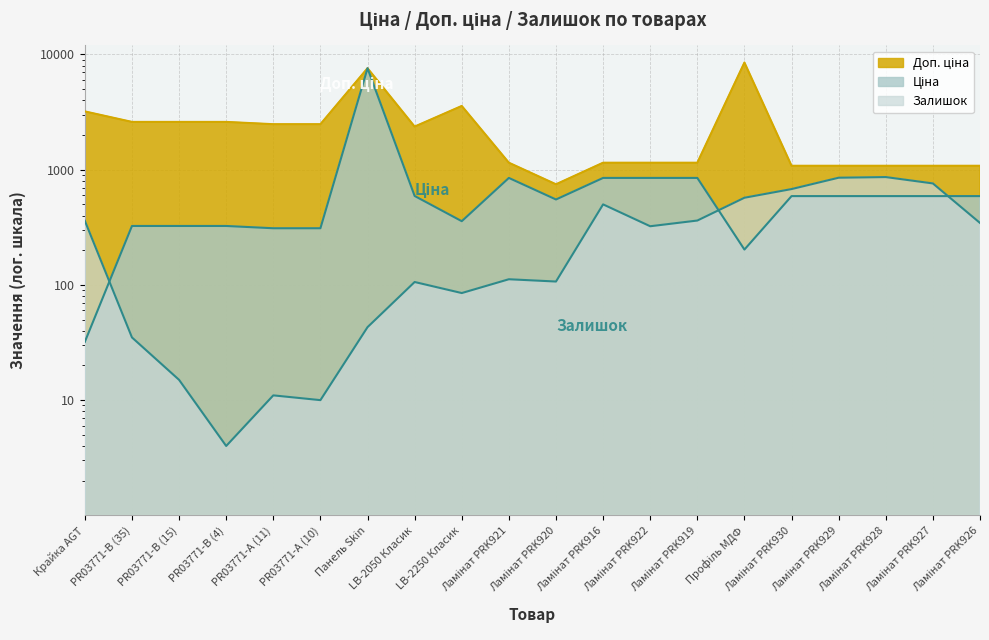

Reading left to right, transcribe all the data shown in this chart.

Ціна: Крайка AGT=32.0	PR03771-B (35)=324.8	PR03771-B (15)=324.8	PR03771-B (4)=324.8	PR03771-А (11)=310.3	PR03771-А (10)=310.3	Панель Skin=7596.5	LB-2050 Класик=591.6	LB-2250 Класик=357.4	Ламінат PRK921=848.4	Ламінат PRK920=551.5	Ламінат PRK916=848.4	Ламінат PRK922=848.4	Ламінат PRK919=848.4	Профіль МДФ=202.7	Ламінат PRK930=589.9	Ламінат PRK929=589.9	Ламінат PRK928=589.9	Ламінат PRK927=589.9	Ламінат PRK926=589.9
Доп. ціна: Крайка AGT=3205.0	PR03771-B (35)=2598.3	PR03771-B (15)=2598.3	PR03771-B (4)=2598.3	PR03771-А (11)=2482.4	PR03771-А (10)=2482.4	Панель Skin=7596.5	LB-2050 Класик=2366.5	LB-2250 Класик=3573.9	Ламінат PRK921=1149.7	Ламінат PRK920=747.0	Ламінат PRK916=1149.7	Ламінат PRK922=1149.7	Ламінат PRK919=1149.7	Профіль МДФ=8513.4	Ламінат PRK930=1081.7	Ламінат PRK929=1081.7	Ламінат PRK928=1081.7	Ламінат PRK927=1081.7	Ламінат PRK926=1081.7
Залишок: Крайка AGT=360.0	PR03771-B (35)=35.0	PR03771-B (15)=15.0	PR03771-B (4)=4.0	PR03771-А (11)=11.0	PR03771-А (10)=10.0	Панель Skin=43.0	LB-2050 Класик=106.0	LB-2250 Класик=85.0	Ламінат PRK921=112.0	Ламінат PRK920=107.0	Ламінат PRK916=500.0	Ламінат PRK922=323.0	Ламінат PRK919=362.0	Профіль МДФ=571.0	Ламінат PRK930=679.0	Ламінат PRK929=852.0	Ламінат PRK928=863.0	Ламінат PRK927=760.0	Ламінат PRK926=345.0